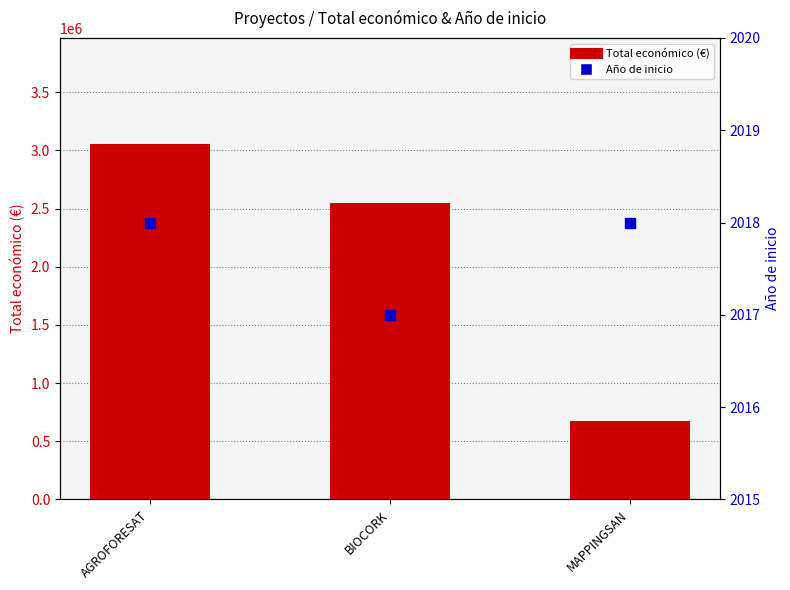

Which series reaches the minimum Y coordinate?

Año de inicio